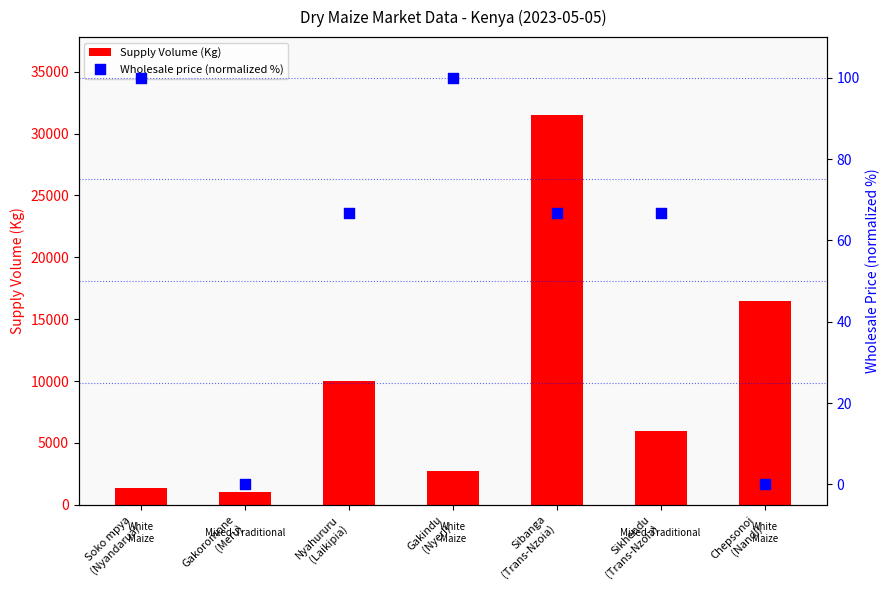

Which series has the largest Y range (max minus min)?

Supply Volume (Kg)